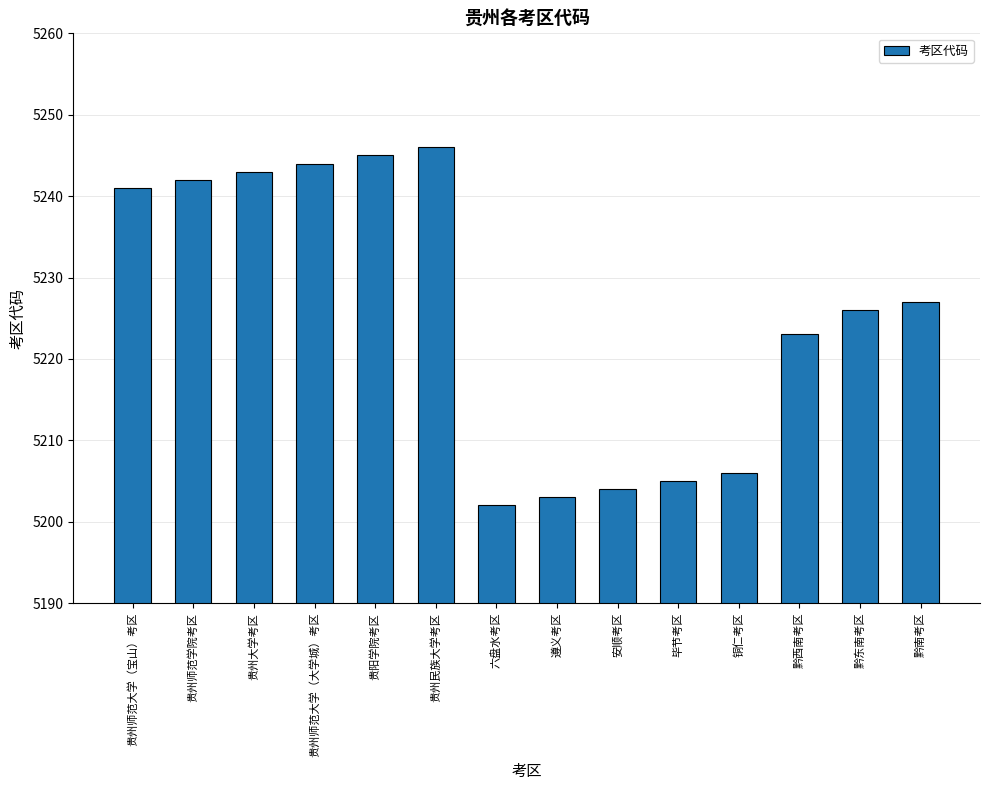

Reading left to right, list all the values displayed in this chart.

5241	5242	5243	5244	5245	5246	5202	5203	5204	5205	5206	5223	5226	5227